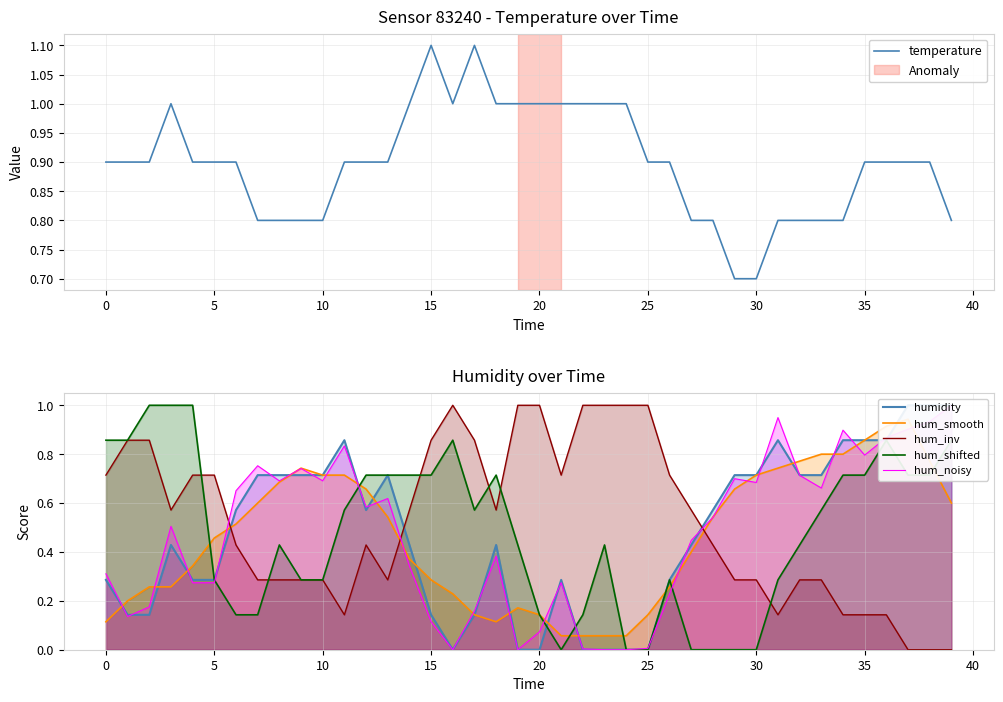

What is the maximum value for hum_inv?

1.0